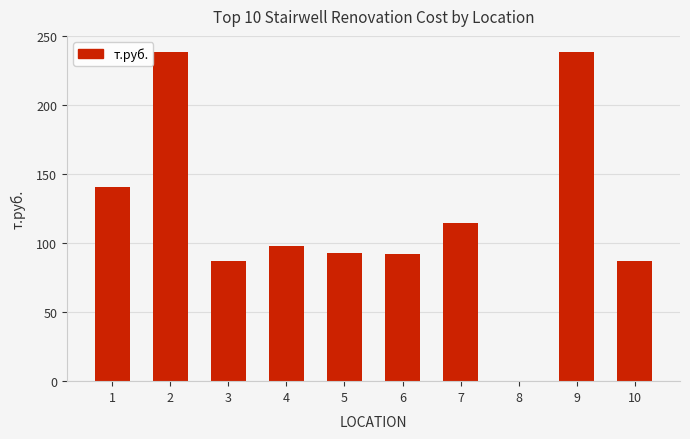

Where is the data nearest to the value 119?

7